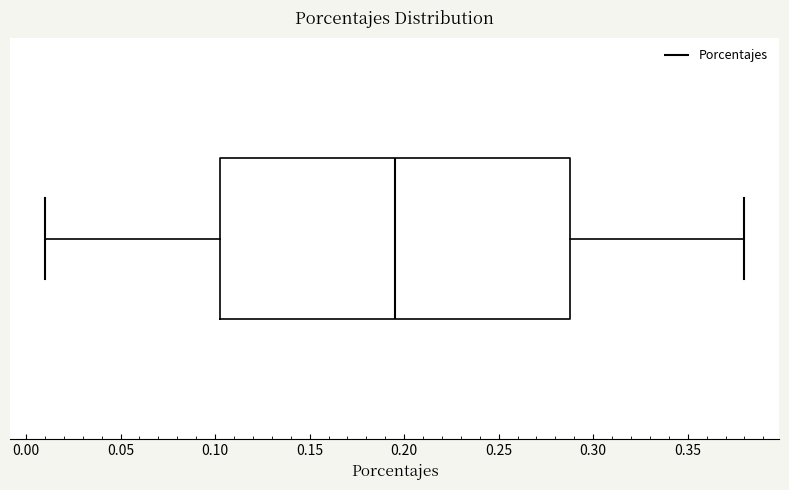

Where does the right whisker of the box end on the x-axis? The values are not printed on the chart, so give them approximately, as read against the axis.

0.380